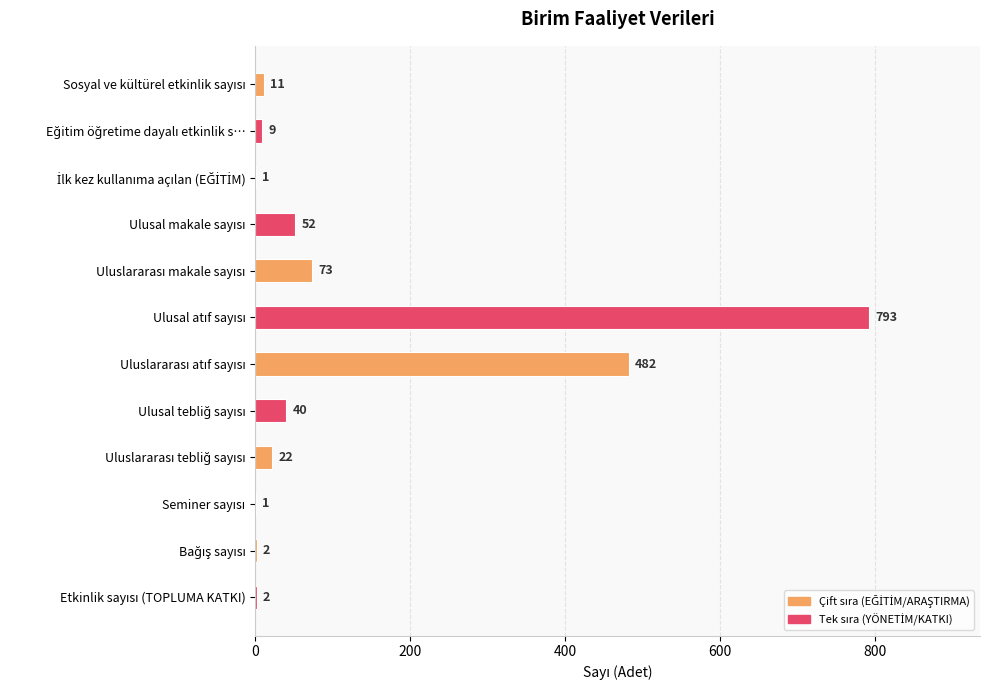

What is the greatest value displayed?

793